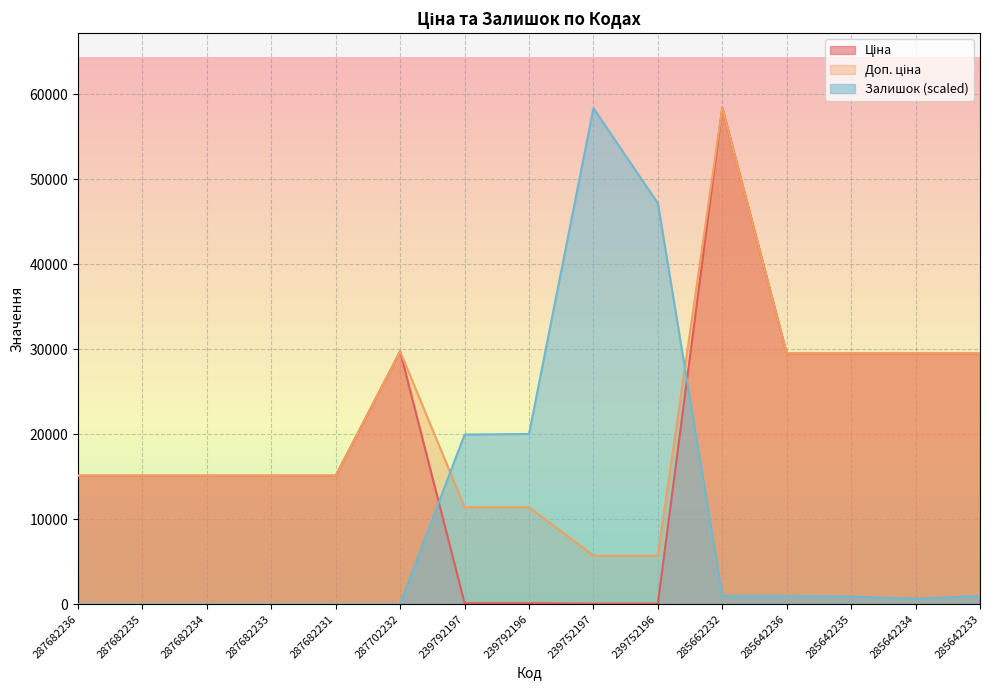

What is the total value across all series at 285642233?

59949.8